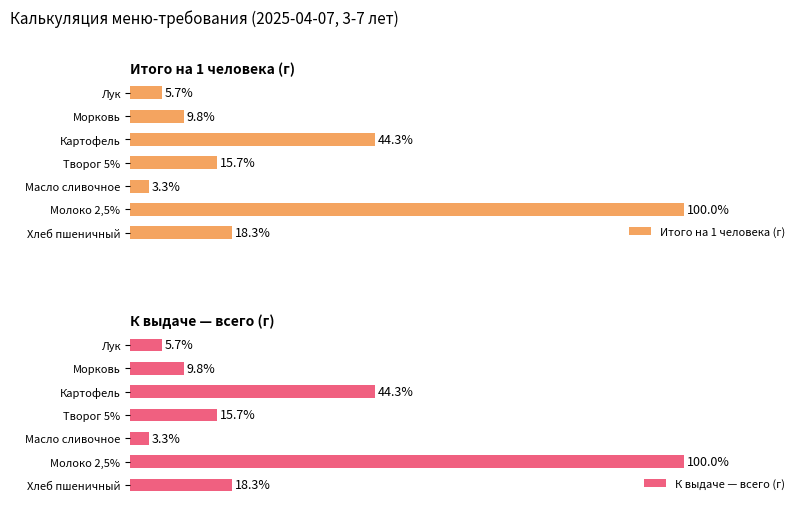

Which series has the largest total across all categories?

Итого на 1 человека (г)